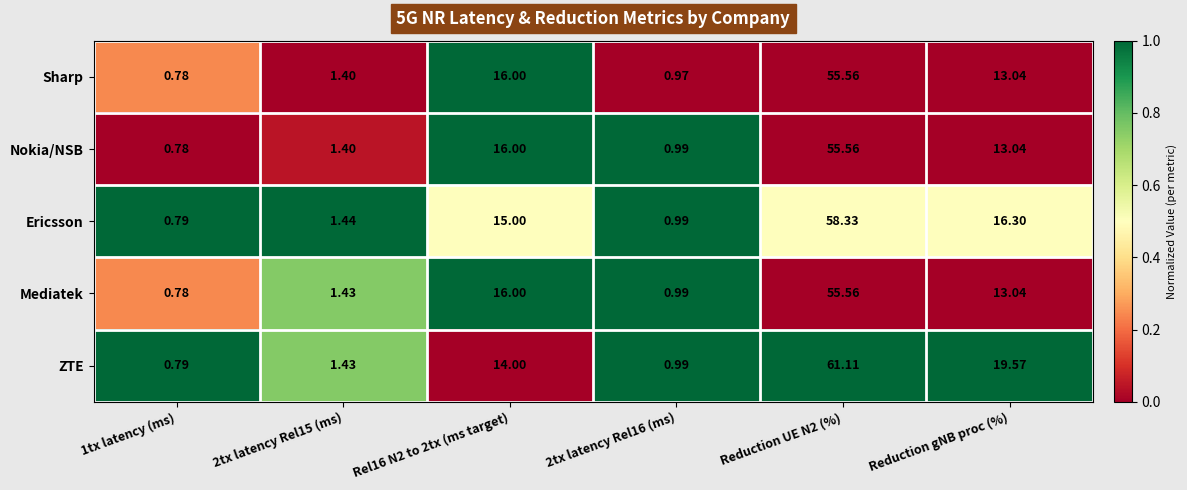

What is the difference between the highest and lowest values at 1tx latency (ms)?

0.0